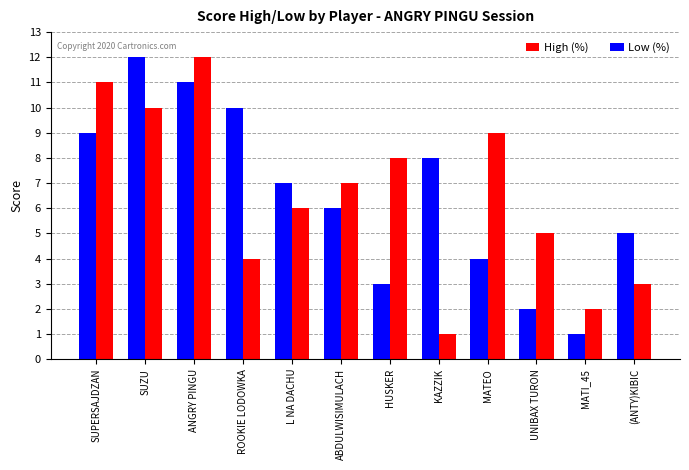

What is the difference between the maximum and minimum values in the High (%) series?

11